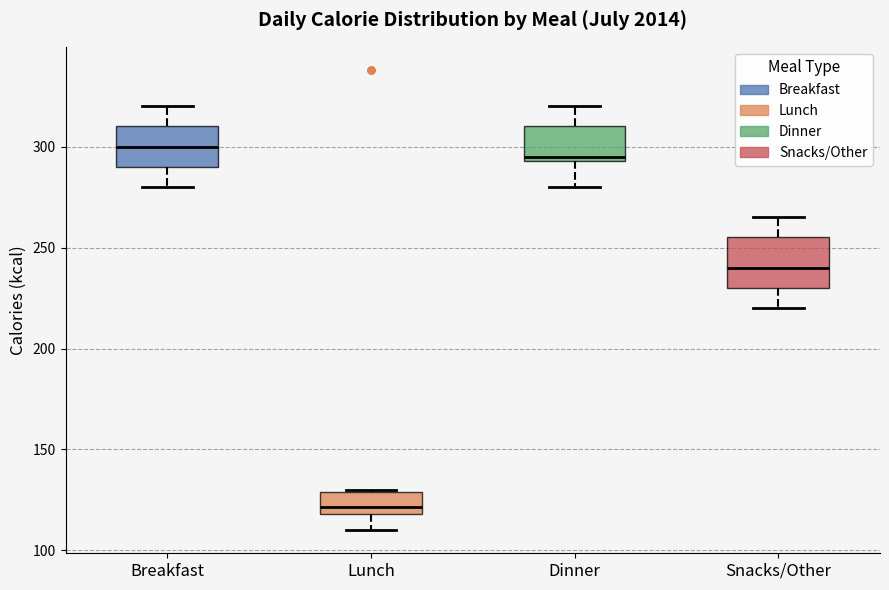

Reading left to right, read every box against the y-axis: the position of its median line, the range the box covers, and the ends of its whiskers. The values are not printed on the chart, so give them approximately, as read against the axis.

Breakfast: median 300, box 290 to 310, whiskers 280 to 320
Lunch: median 120 (just above the box's lower edge), box 120 to 130, whiskers 110 to 130
Dinner: median 295 (just above the box's lower edge), box 295 to 310, whiskers 280 to 320
Snacks/Other: median 240, box 230 to 255, whiskers 220 to 265